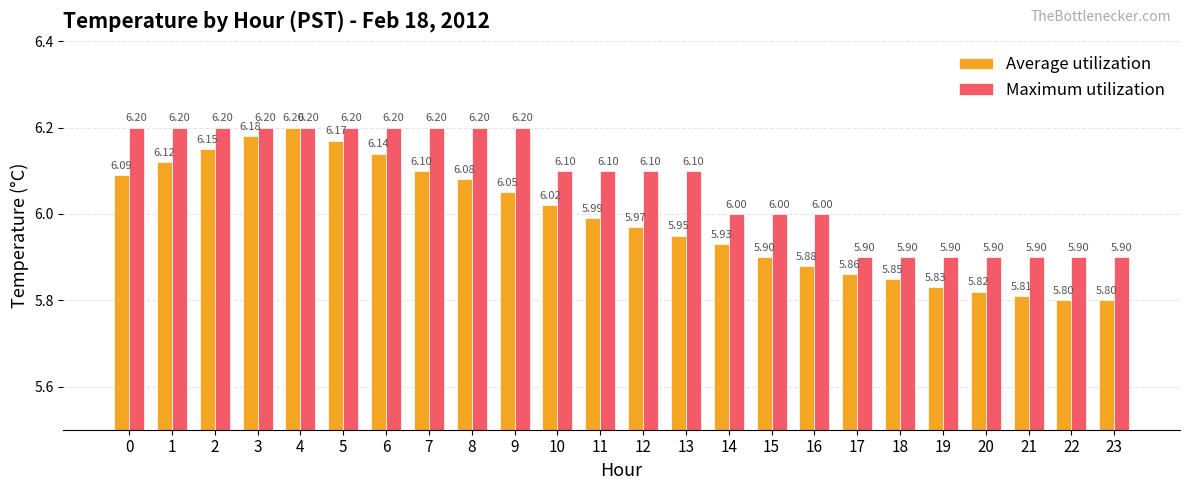

What is the approximate value of Maximum utilization at 9?

6.2